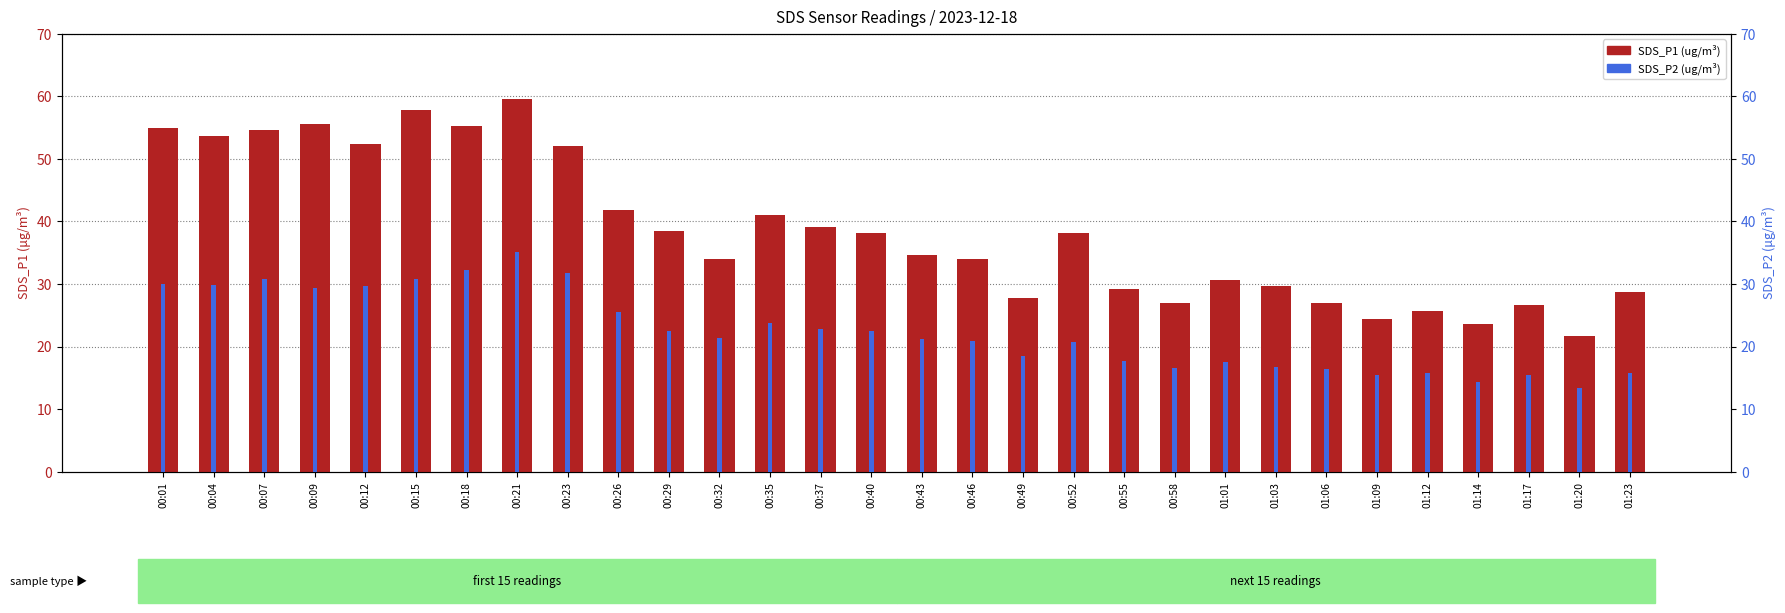

Between 00:37 and 01:20, which series saw the biggest shift?

SDS_P1